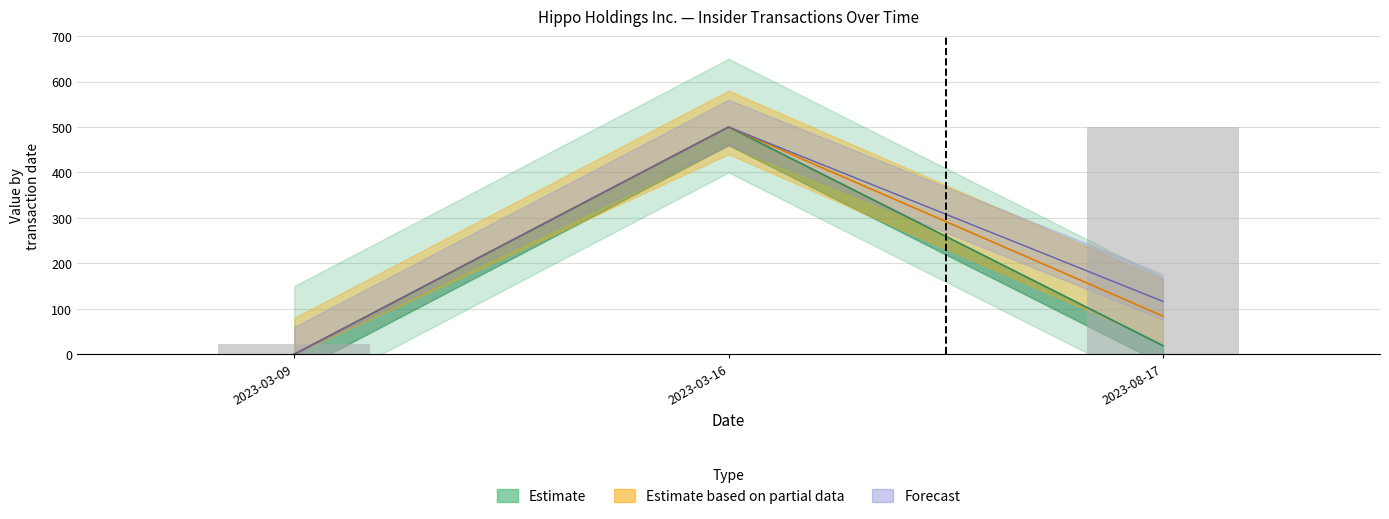

What is the difference between the maximum and minimum values in the sharesOwnedFollowingTransaction series?

500.0